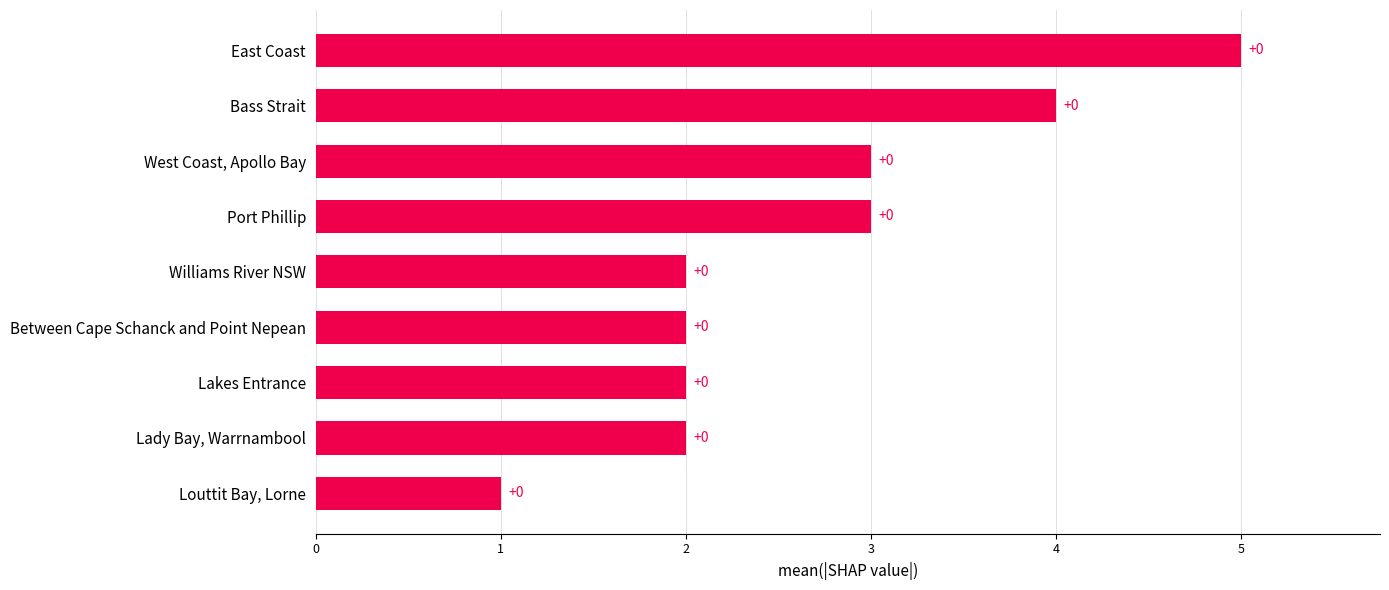

How many bars are there in total?

9